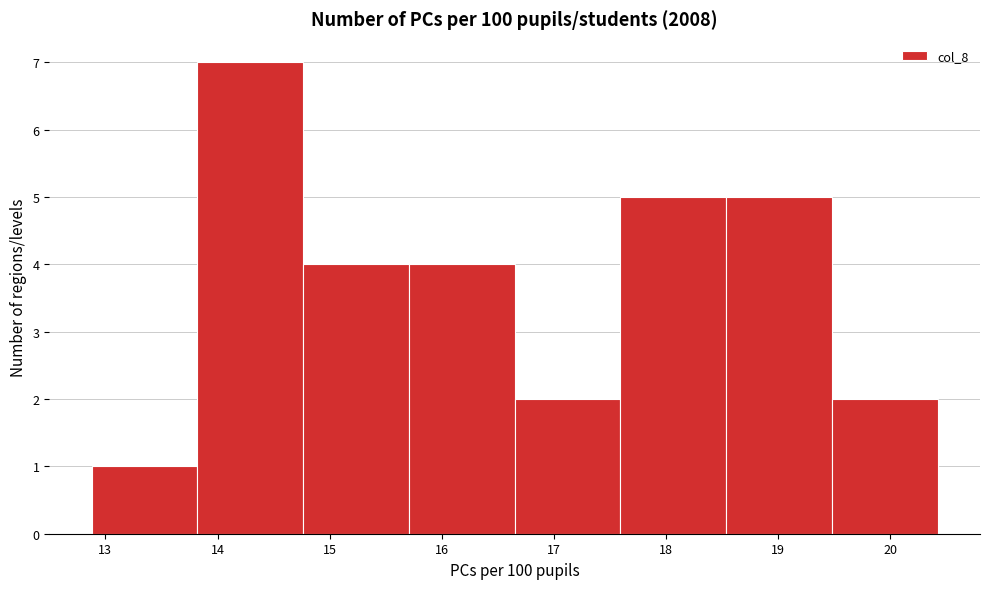

Reading left to right, transcribe this chart: for each bar, give the range it covers on the x-axis and its height. Neither the bar edges nor the heights are printed on the chart, so give them approximately, as read against the axes.

12.9 to 13.8: 1
13.8 to 14.8: 7
14.8 to 15.7: 4
15.7 to 16.7: 4
16.7 to 17.6: 2
17.6 to 18.5: 5
18.5 to 19.5: 5
19.5 to 20.4: 2